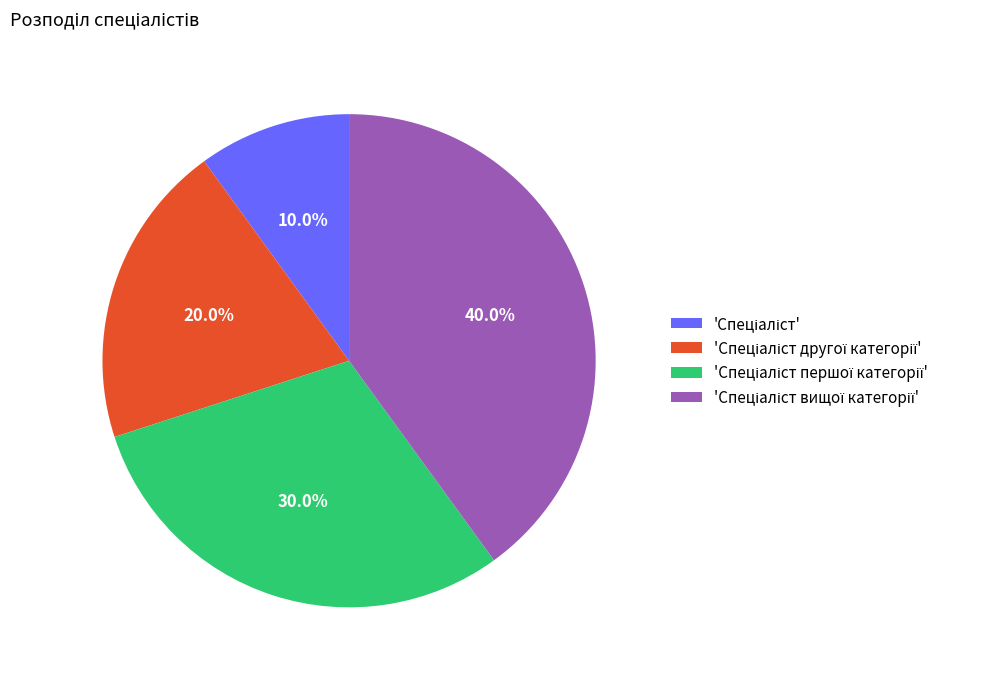

Does any single category account for the majority?

No